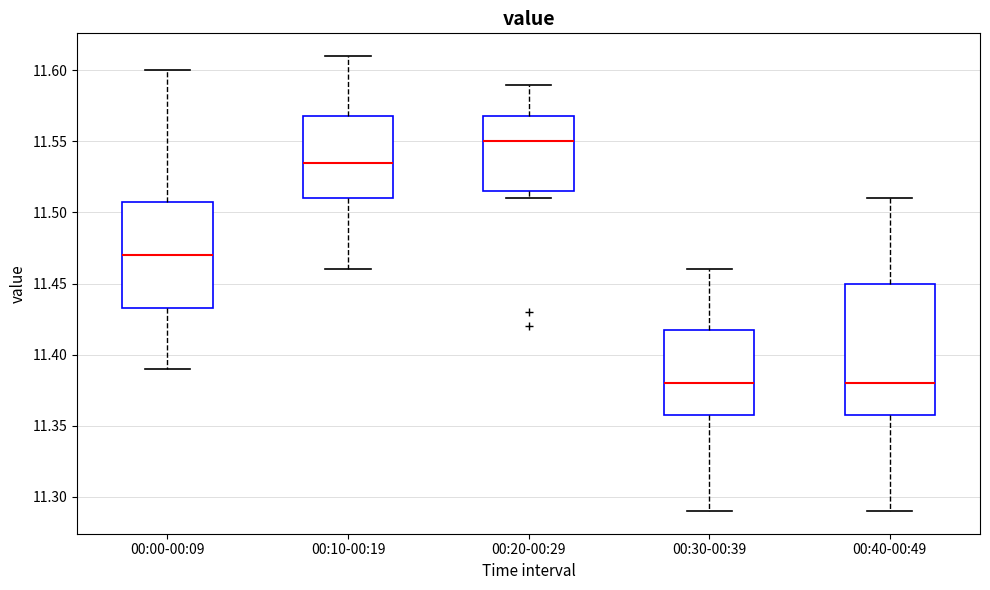

Which box's median line is the highest?

00:20-00:29